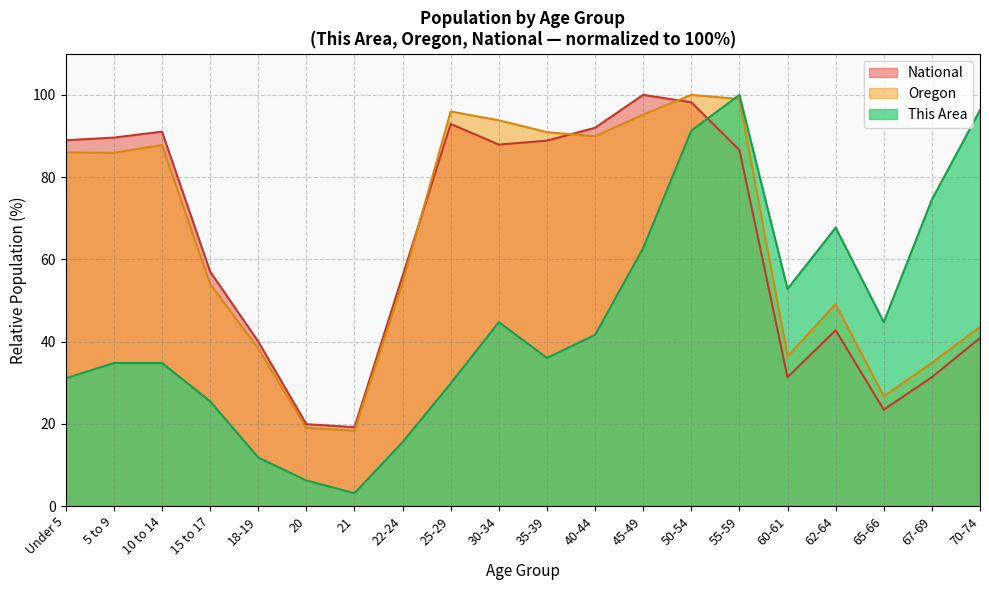

What is the sum of the National values at 40-44 and 67-69?

123.3